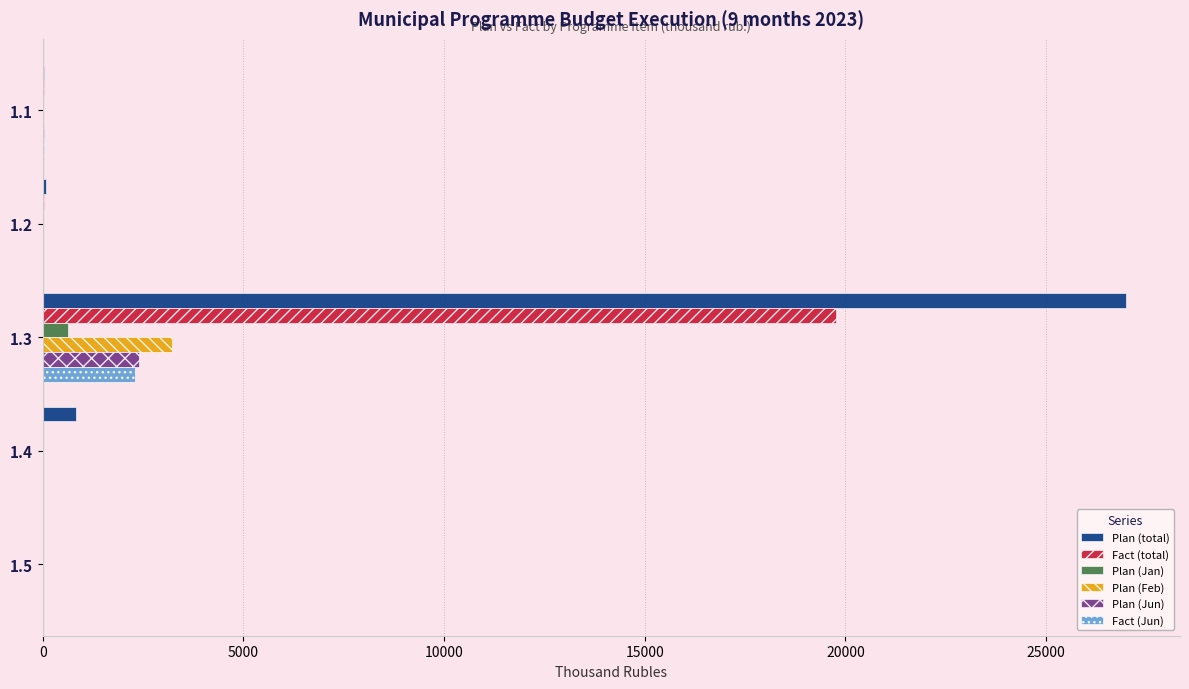

Which series has the largest total across all categories?

Plan (total)